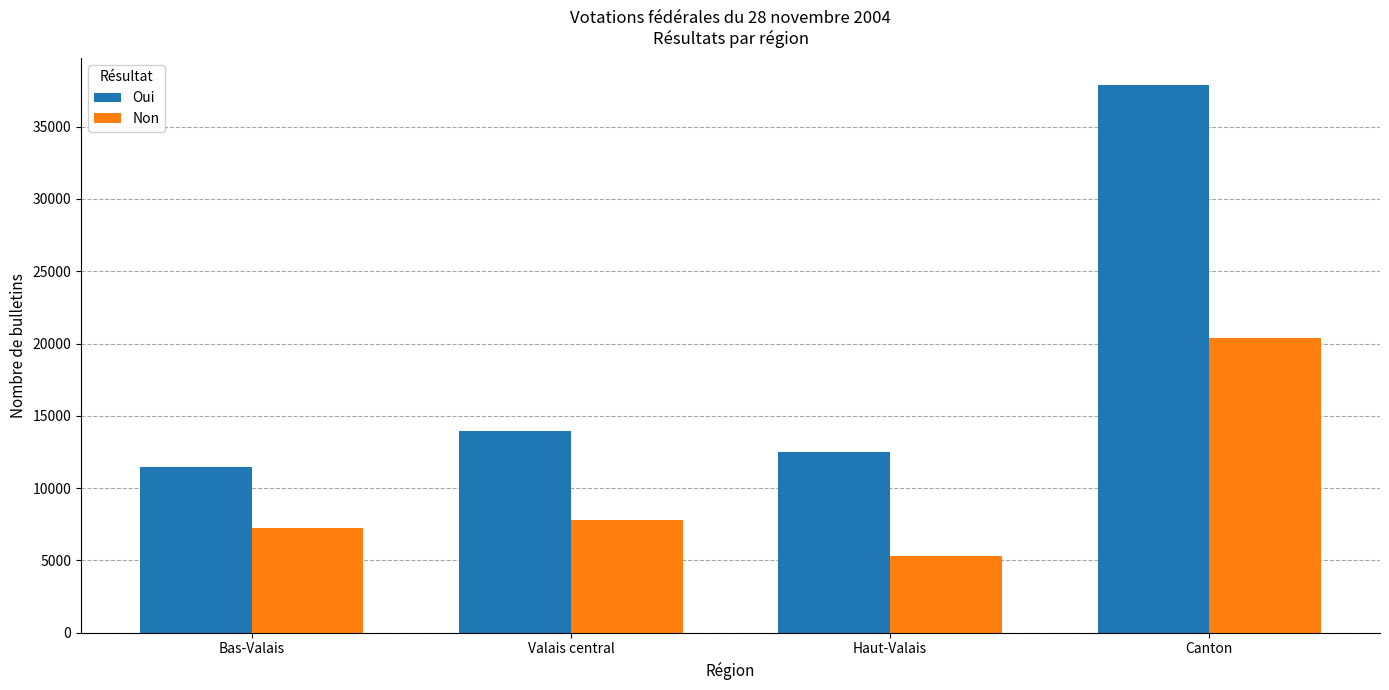

What are all the series names shown in the legend?

Oui, Non